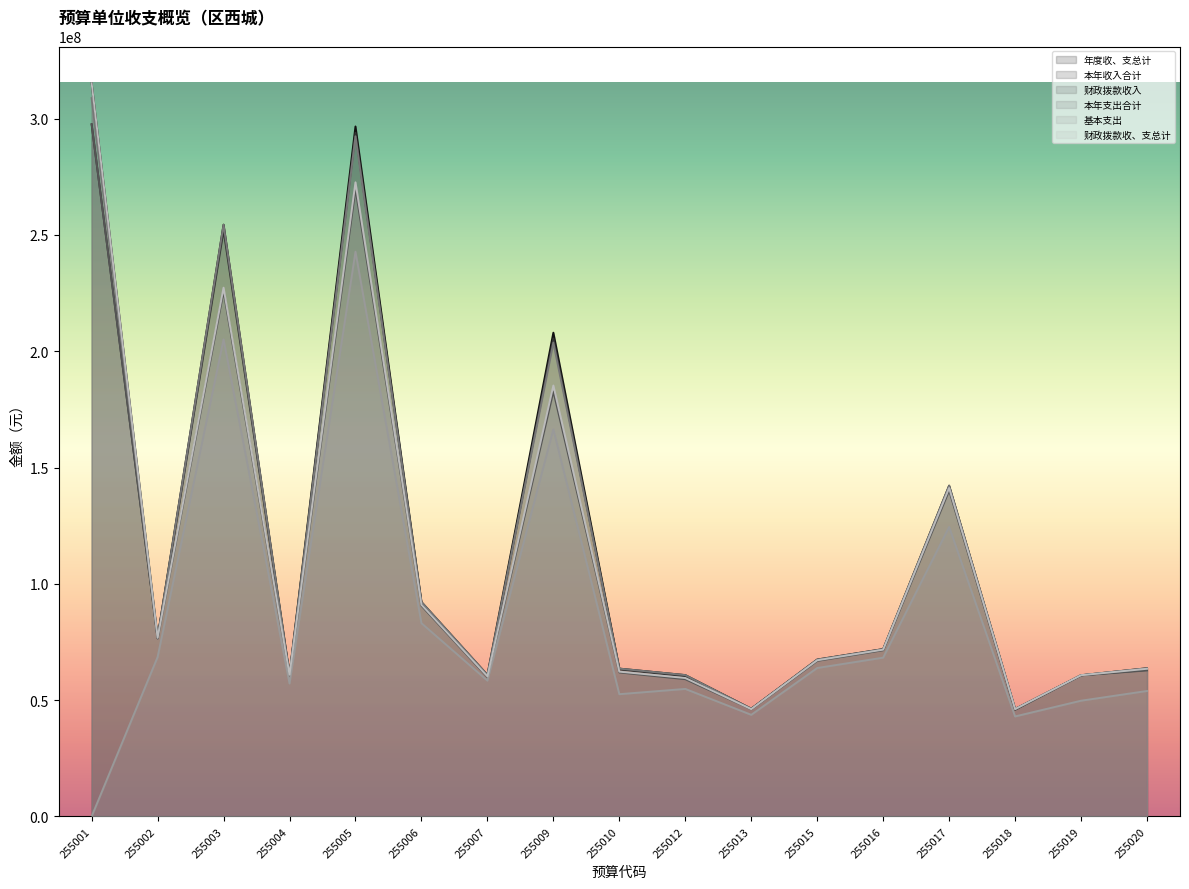

What is the difference between the second highest and second lowest values in the 基本支出 series?

162061629.7